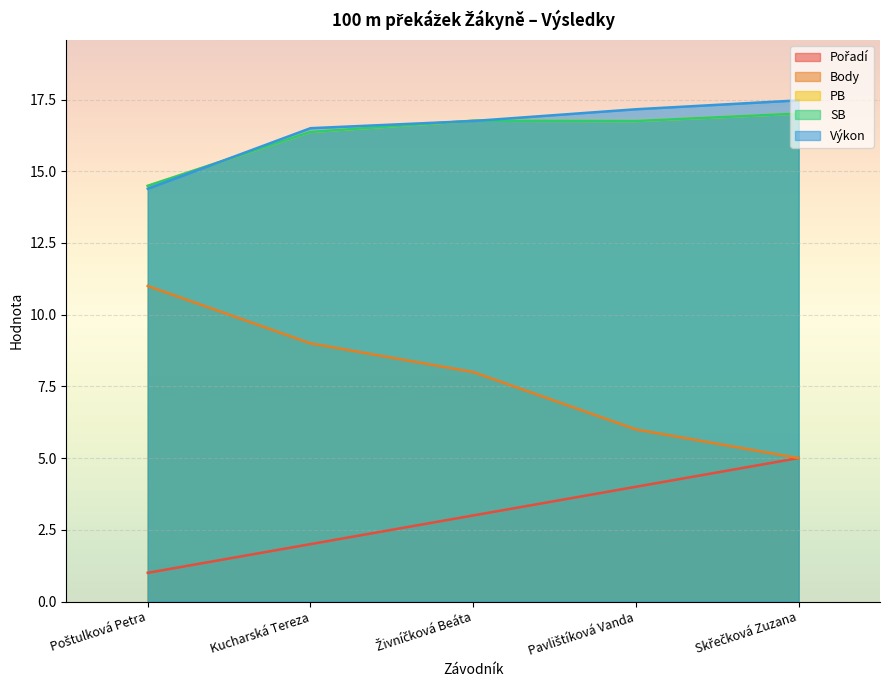

How many Body values are between 6 and 9?

3